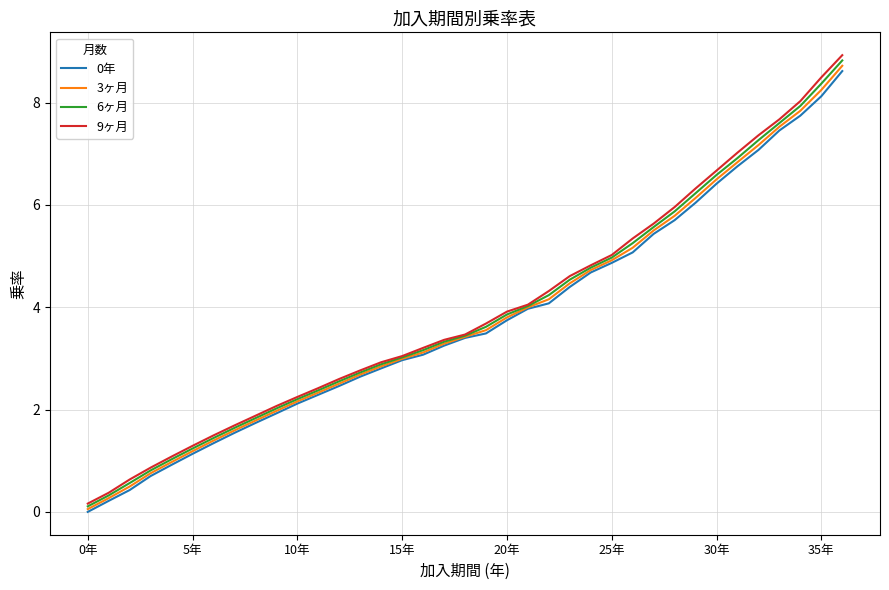

What are all the series names shown in the legend?

0年, 3ヶ月, 6ヶ月, 9ヶ月